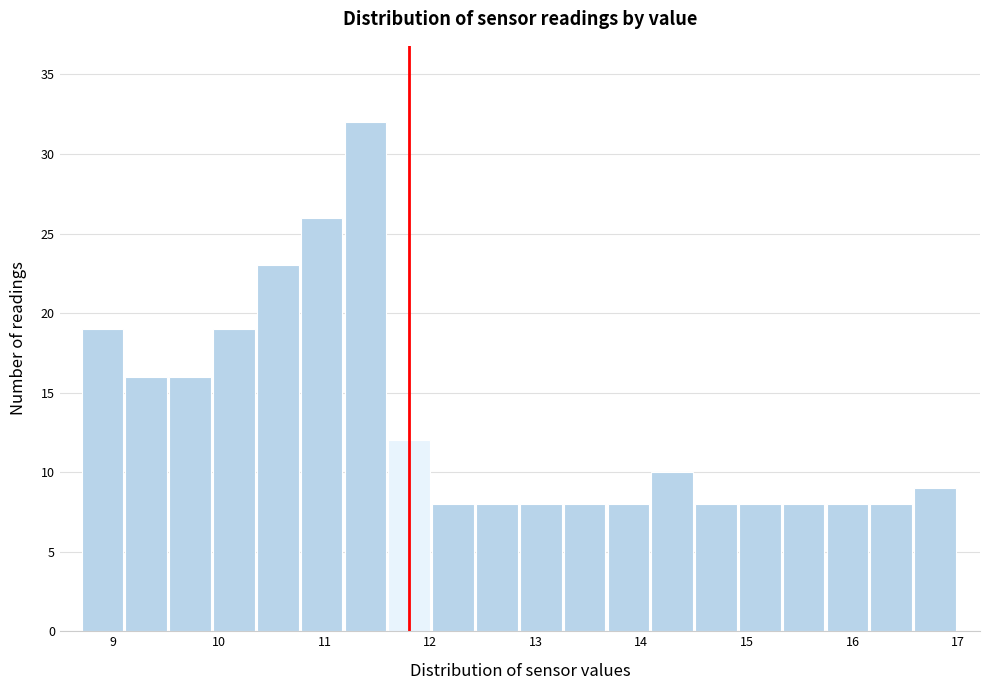

Reading left to right, list every bar in this chart as the range it spans on the x-axis followed by its height. Neither the bar edges nor the heights are printed on the chart, so give them approximately, as read against the axes.

8.7 to 9.1: 19
9.1 to 9.5: 16
9.5 to 9.9: 16
9.9 to 10.4: 19
10.4 to 10.8: 23
10.8 to 11.2: 26
11.2 to 11.6: 32
11.6 to 12.0: 12
12.0 to 12.4: 8
12.4 to 12.9: 8
12.9 to 13.3: 8
13.3 to 13.7: 8
13.7 to 14.1: 8
14.1 to 14.5: 10
14.5 to 14.9: 8
14.9 to 15.3: 8
15.3 to 15.8: 8
15.8 to 16.2: 8
16.2 to 16.6: 8
16.6 to 17.0: 9